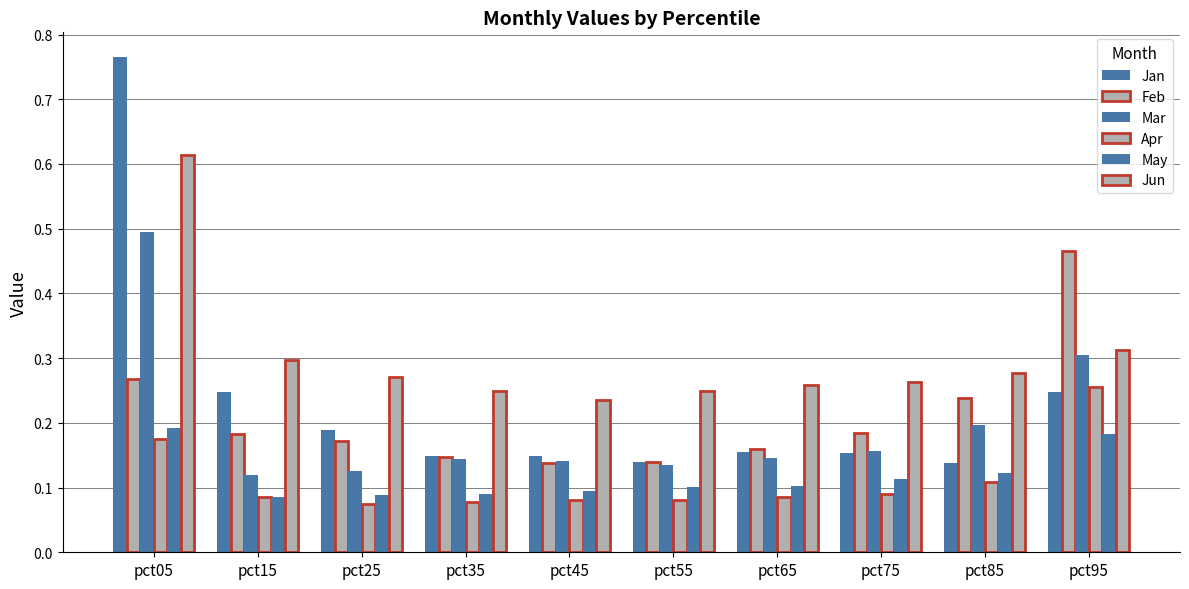

What is the difference between the maximum and minimum values in the Jan series?

0.6